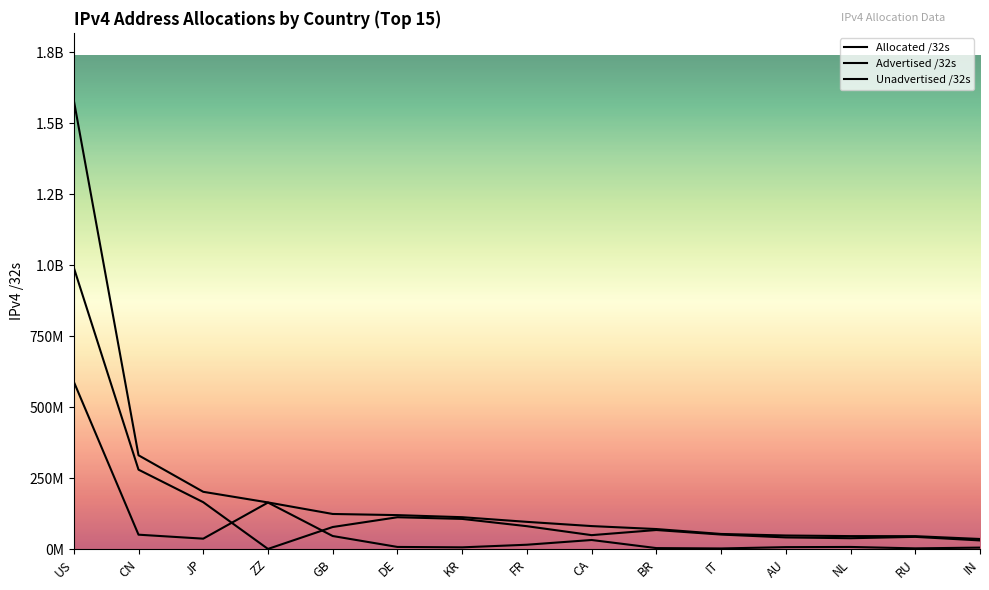

Is the value of Unadvertised /32s at DE greater than the value of Allocated /32s at CA?

No